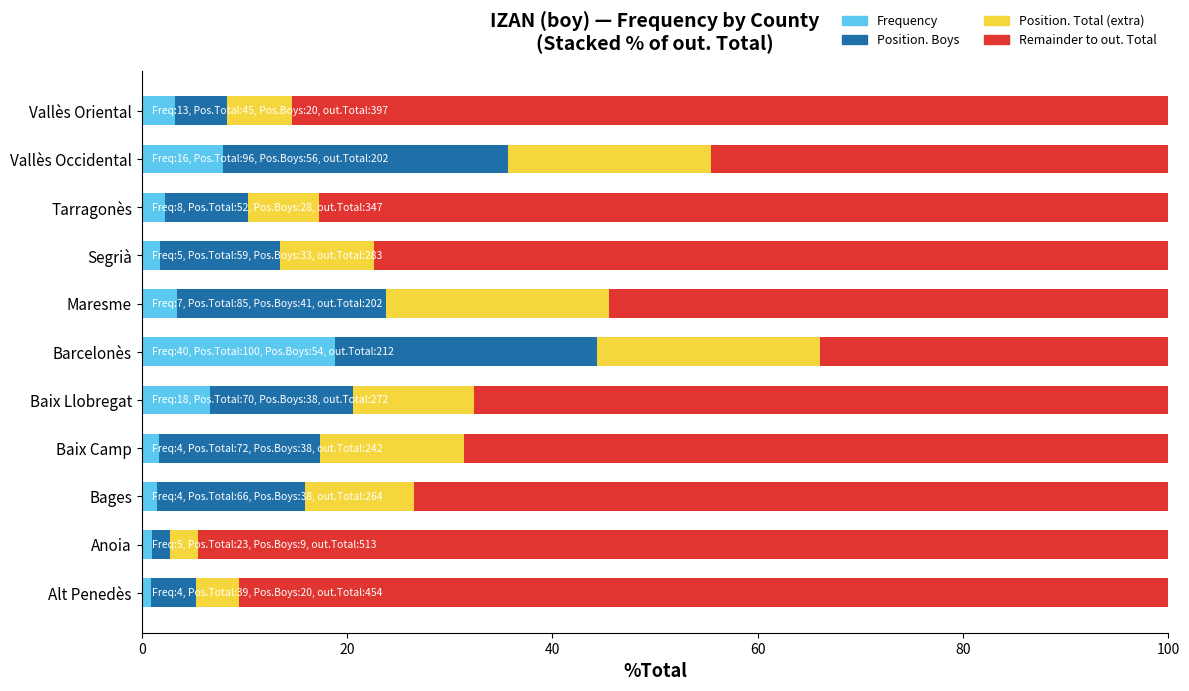

What is the total value across all series at Vallès Occidental?

100.0